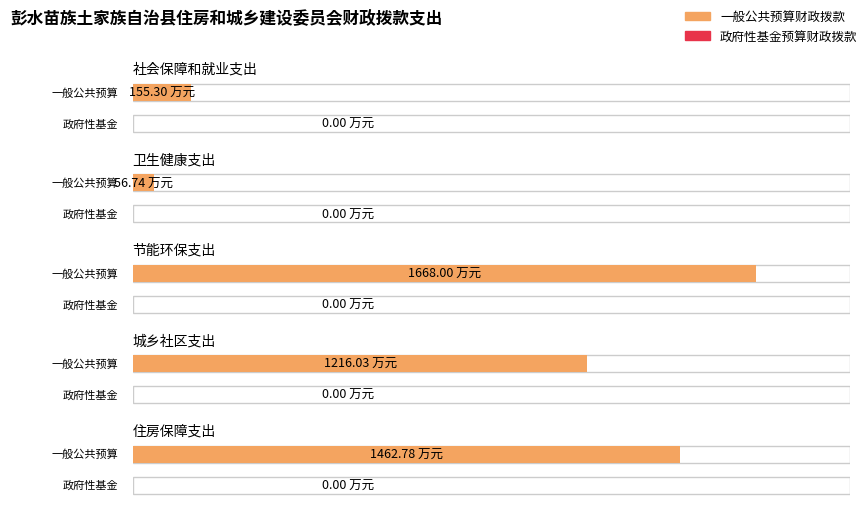

What are all the series names shown in the legend?

一般公共预算财政拨款, 政府性基金预算财政拨款